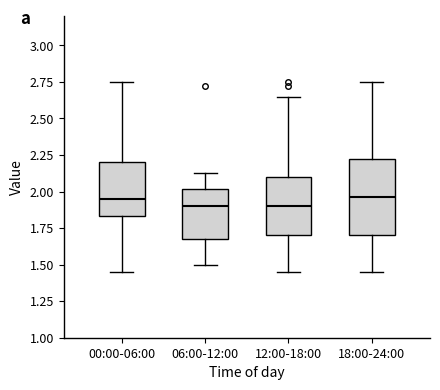

Where does the median line of the box for 00:00-06:00 sit on the y-axis? The values are not printed on the chart, so give them approximately, as read against the axis.

1.95